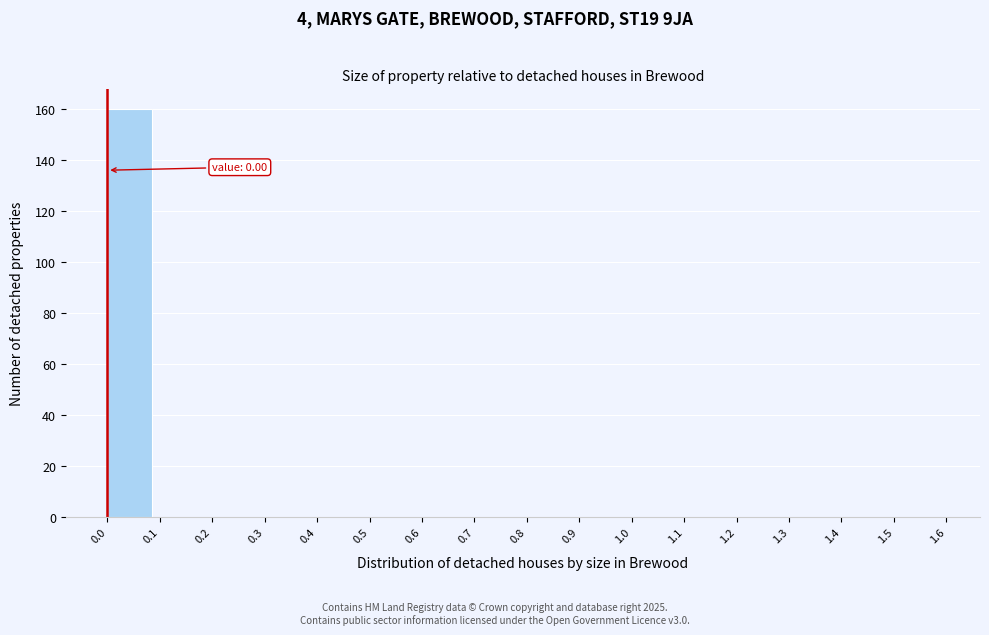

Which range on the x-axis has the tallest bar?

0.0 to 0.1